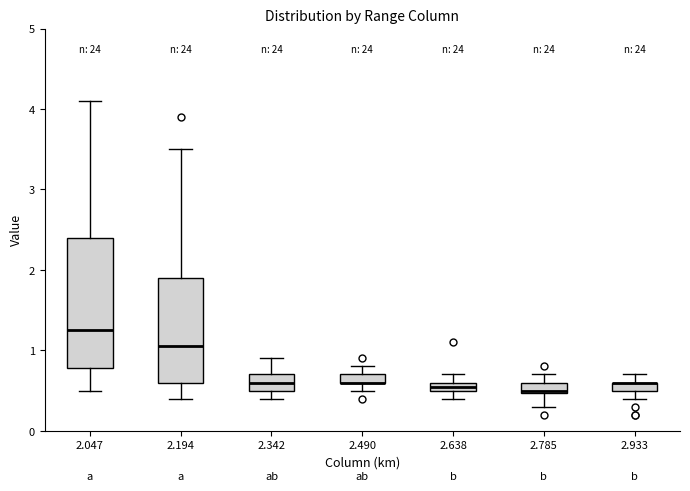

Where is the upper edge of the box at x = 2.638 on the y-axis? The values are not printed on the chart, so give them approximately, as read against the axis.

0.6